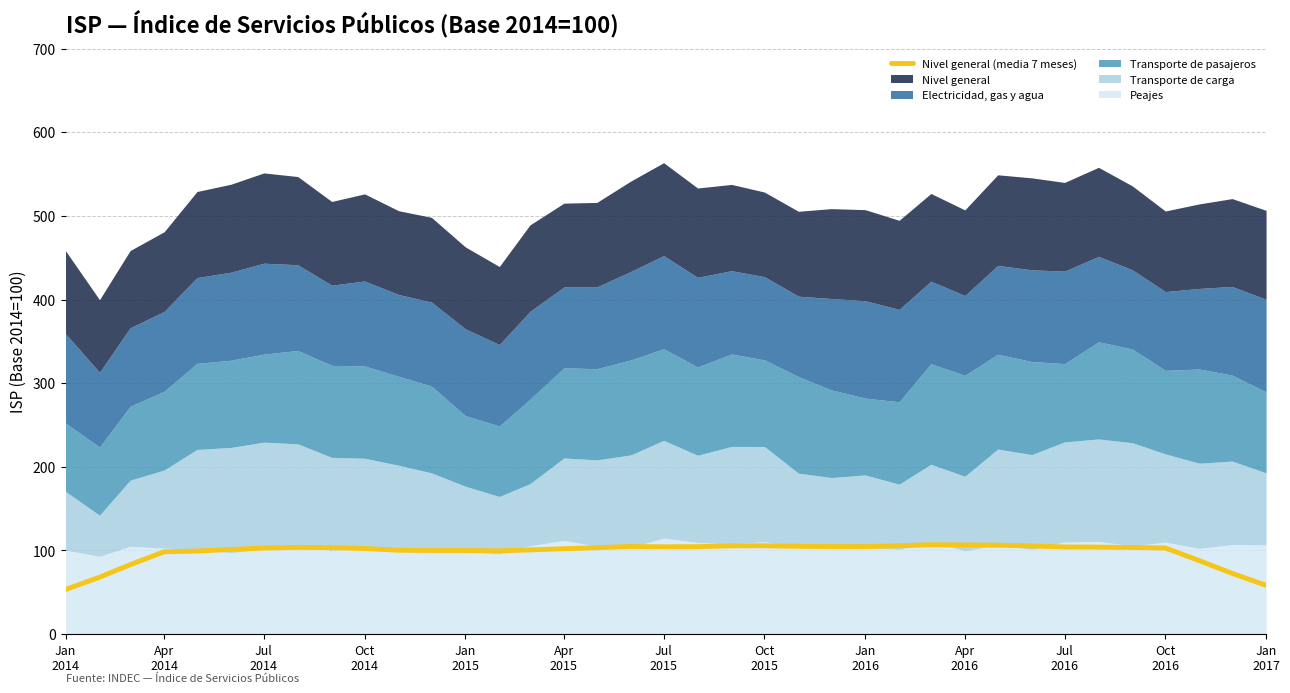

What is the highest value of the Nivel general (media 7 meses) series?

106.9